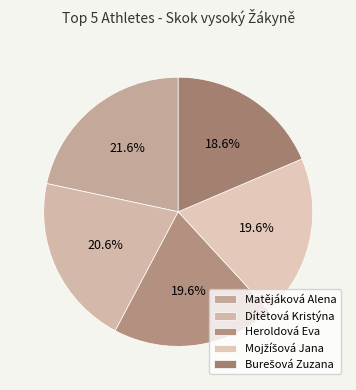

To the nearest percent, what is the combined percentage of Dítětová Kristýna and Burešová Zuzana?

39%